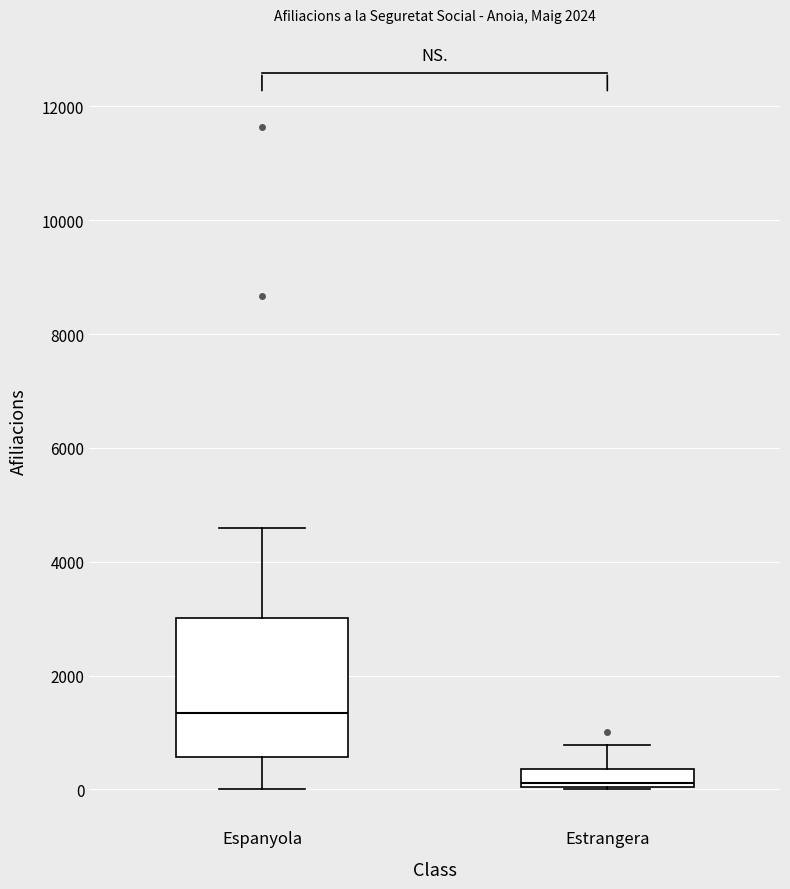

Reading left to right, transcribe this box plot: for each box, give where its median line is, the range the box spans, and where its two whiskers end, as read against the y-axis. The values are not printed on the chart, so give them approximately, as read against the axis.

Espanyola: median 1400, box 600 to 3000, whiskers 0 to 4600
Estrangera: median 200, box 0 to 400, whiskers 0 to 800